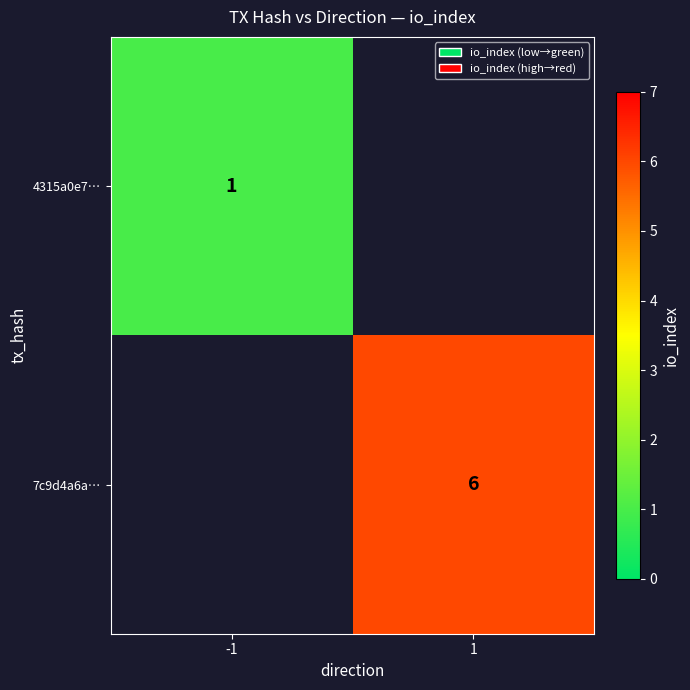

Is the value of 7c9d4a6a… at 1 greater than the value of 4315a0e7… at -1?

Yes